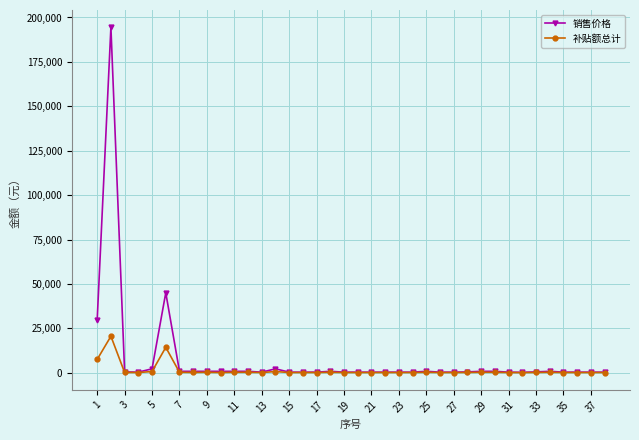

Rank the series by their maximum value, from lowest to highest.

补贴额总计, 销售价格